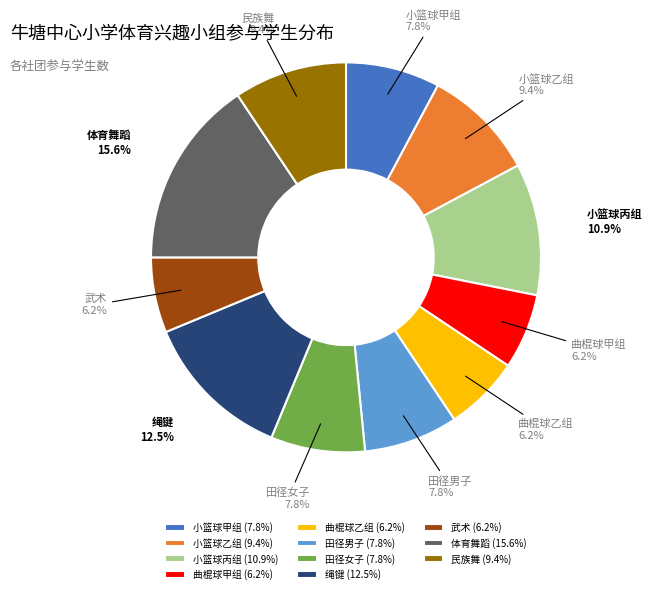

Is there any slice that represents more than half of the pie?

No